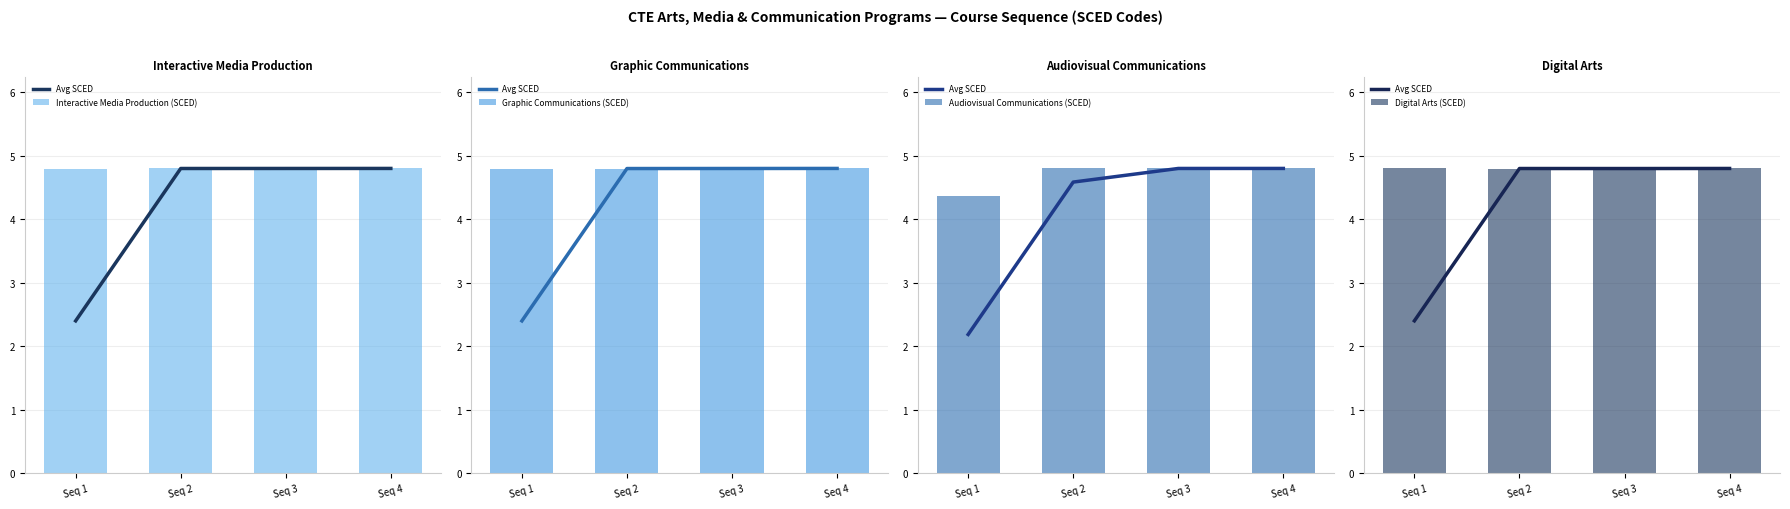

What is the value of the Avg SCED bar at the 1st from the left?

2.4